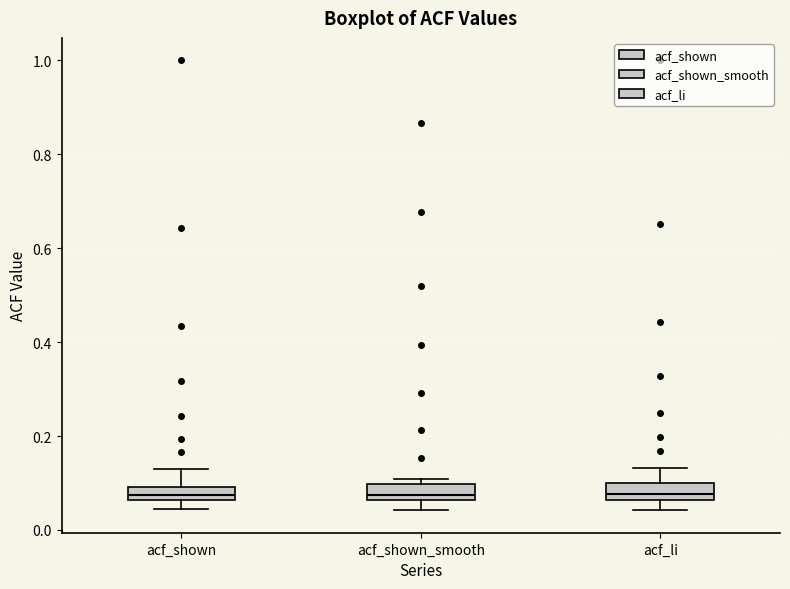

Where does the upper whisker of the box for acf_li end on the y-axis? The values are not printed on the chart, so give them approximately, as read against the axis.

0.14